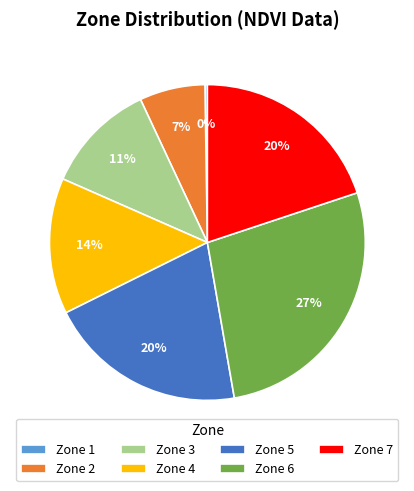

Is it true that Zone 3 is 11% of the pie?

True